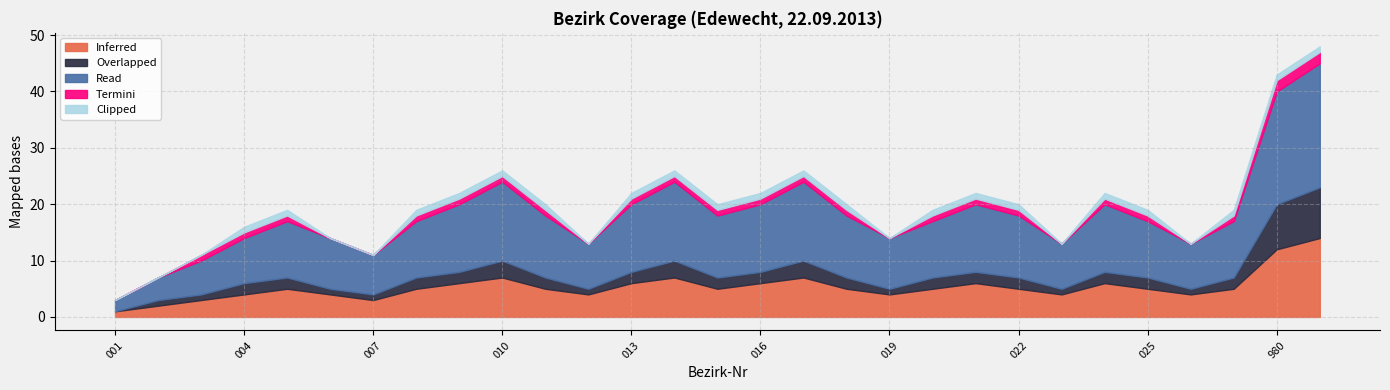

What is the value of the Clipped point at the 20th from the left?

1